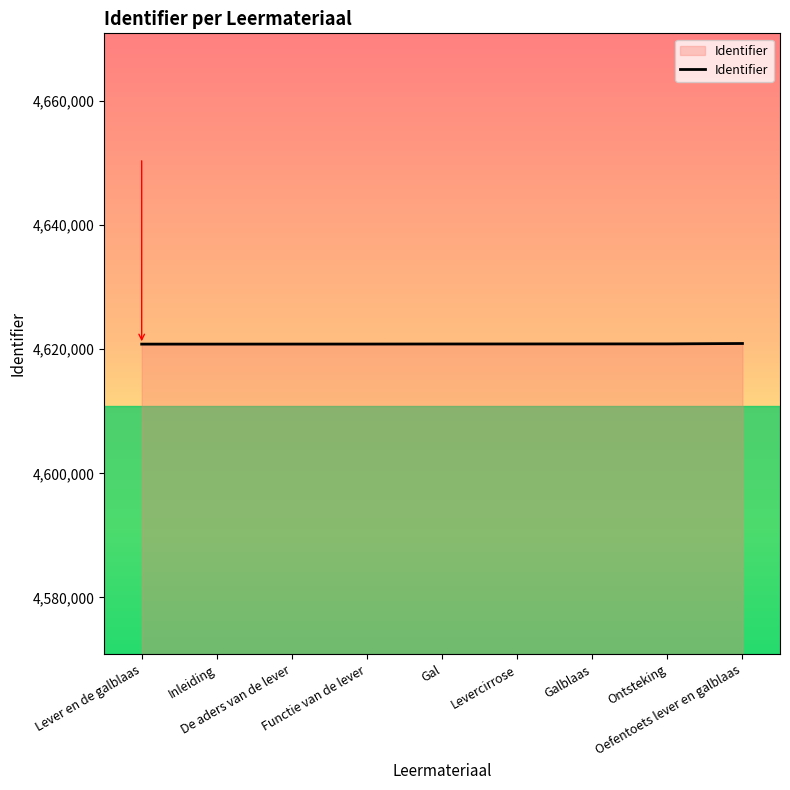

What is the smallest value displayed?

4620825